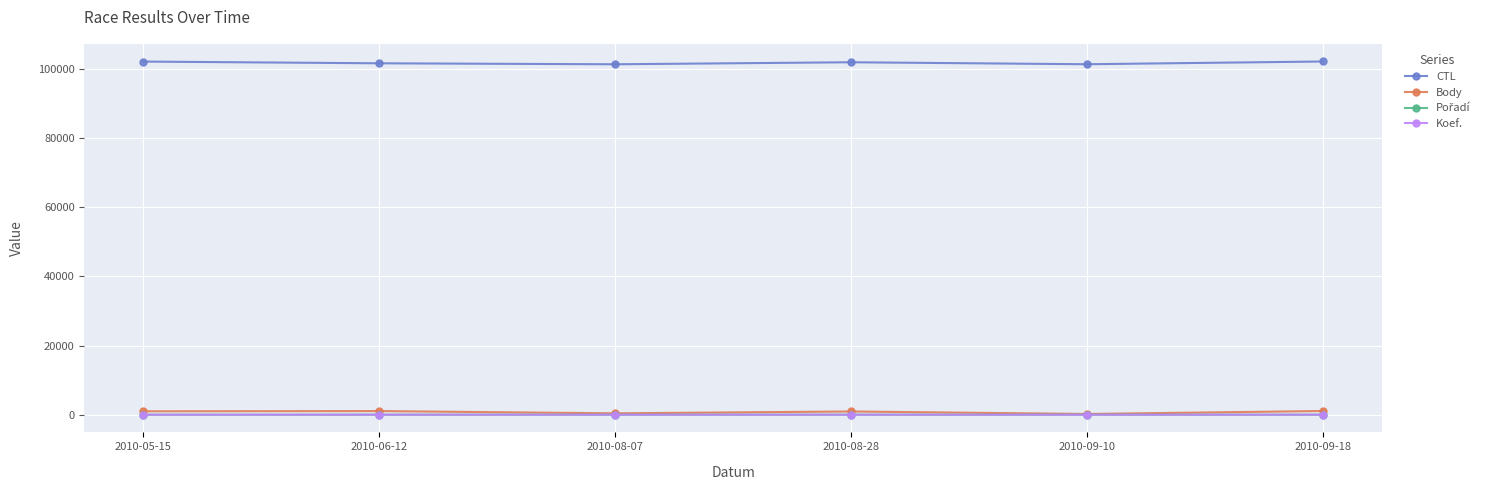

What is the label of the 5th point from the right?

2010-06-12